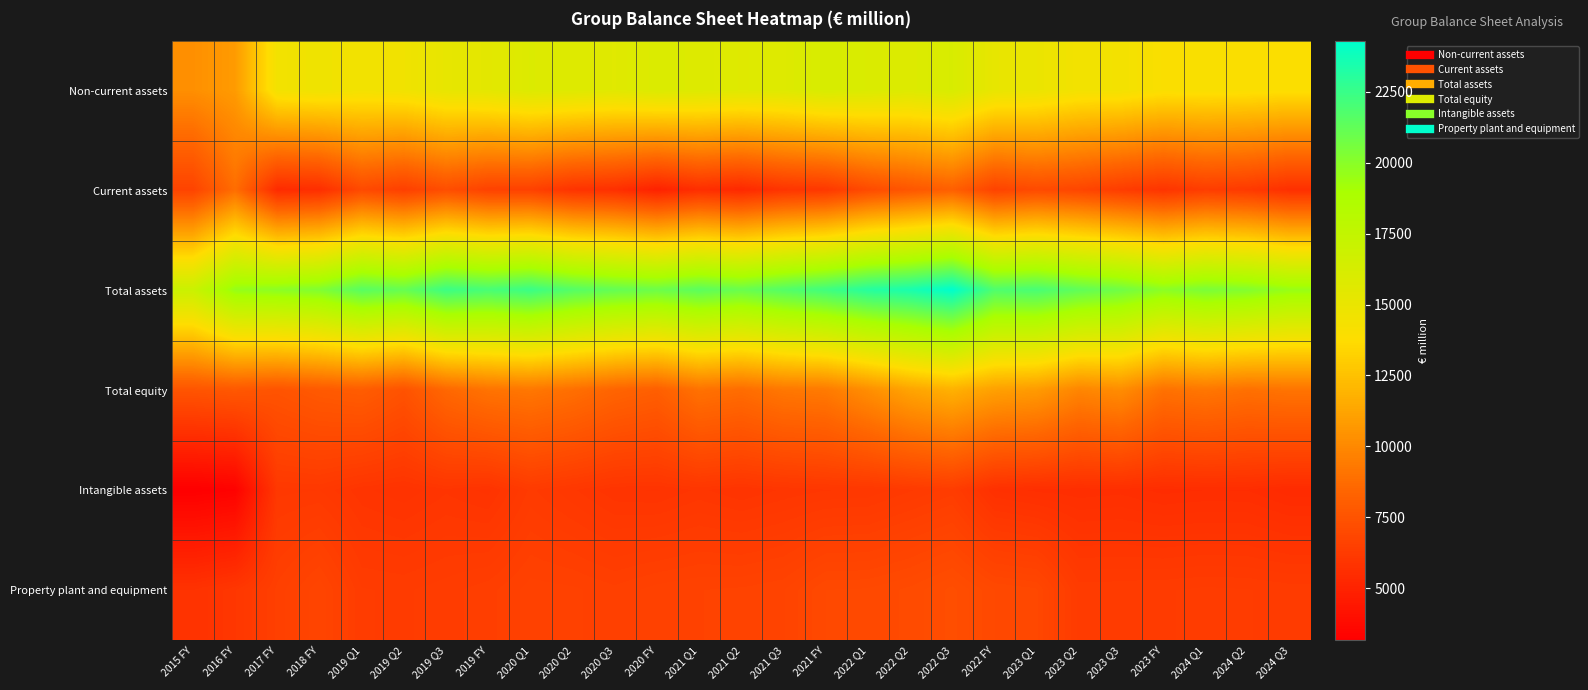

How many data points does each series have?

27